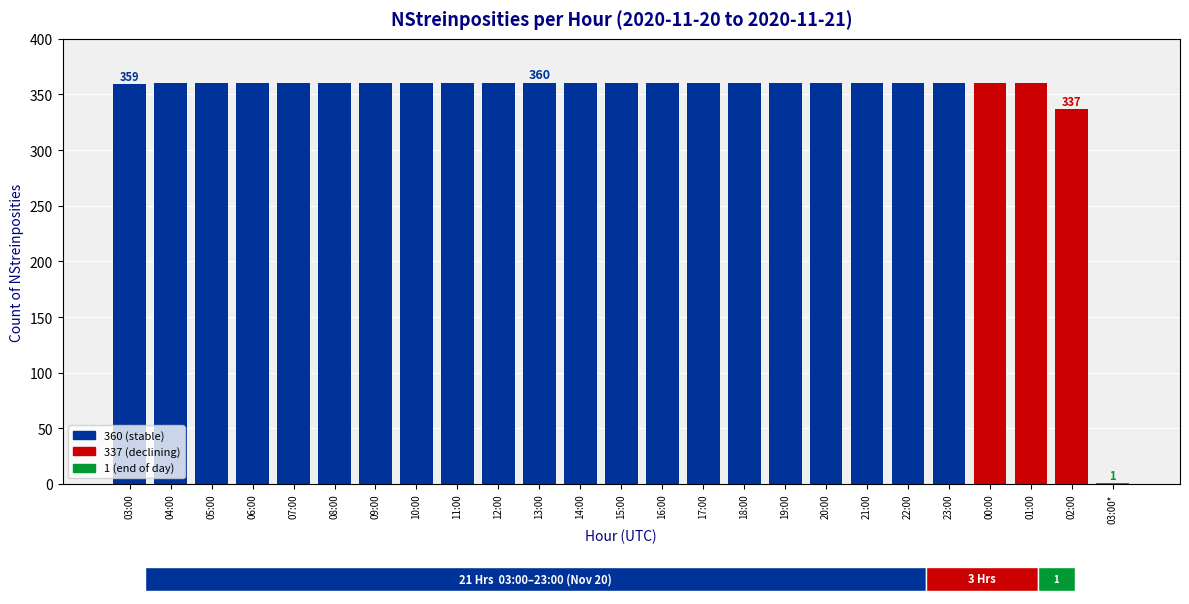

Which has a higher value, 03:00* or 16:00?

16:00